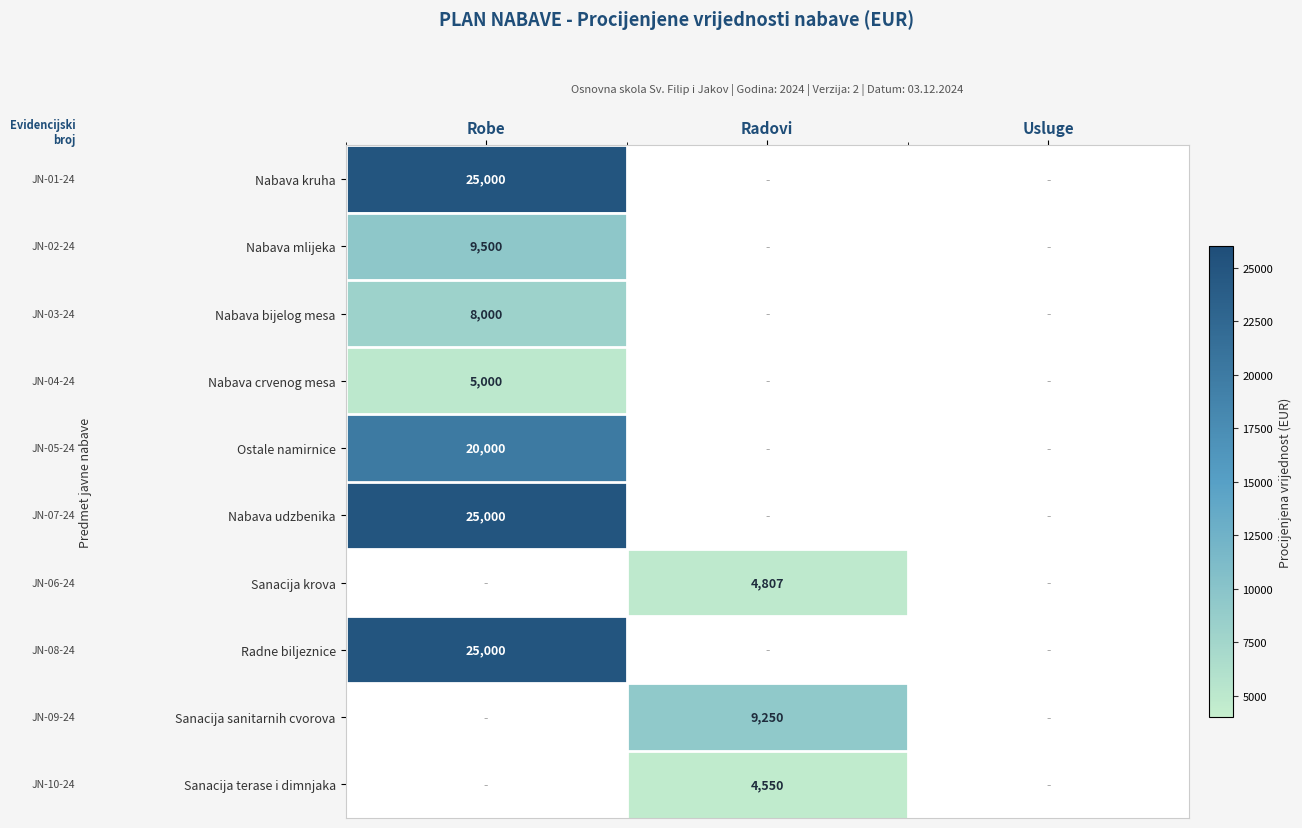

Is it true that Sanacija terase i dimnjaka equals 4550 at Radovi?

True